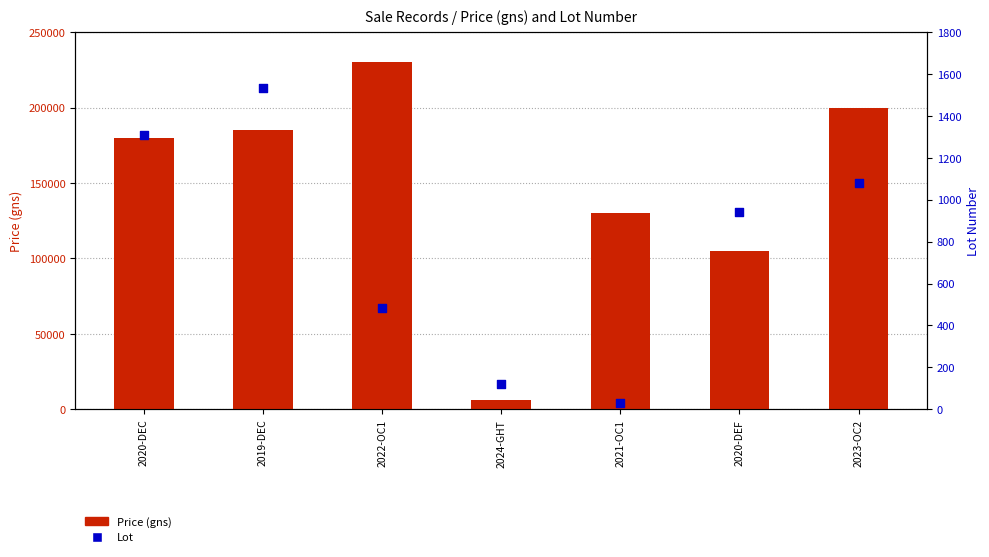

Which series has the largest Y range (max minus min)?

Price (gns)